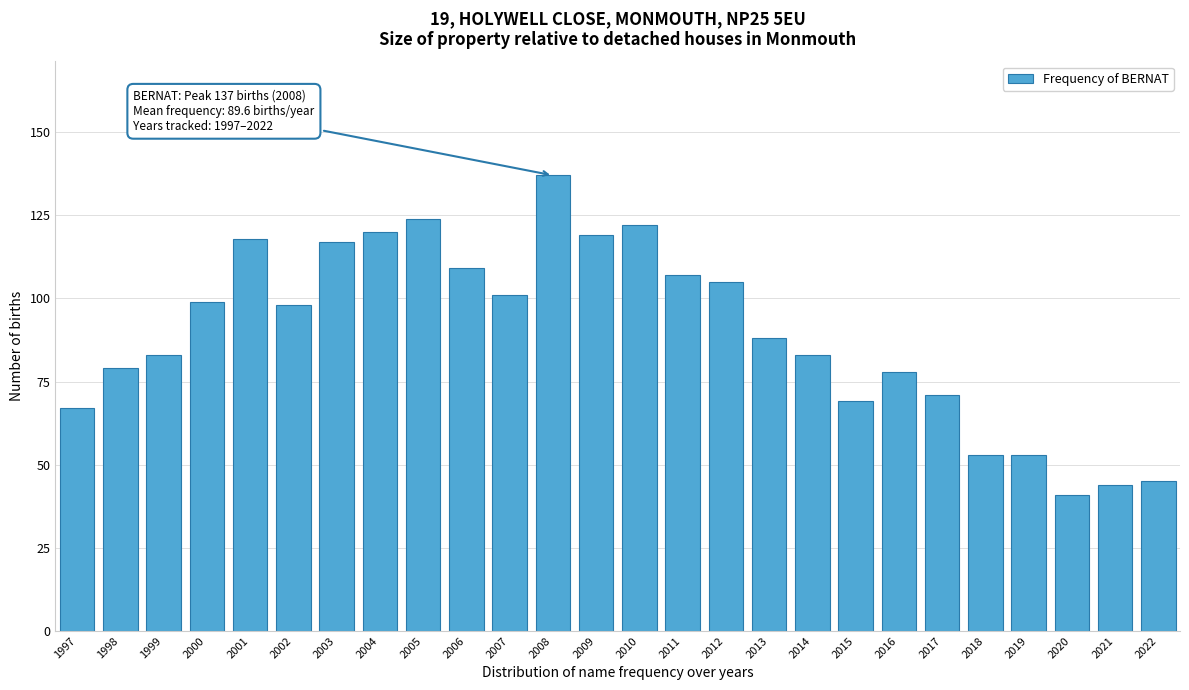

Reading right to left, extract all data points from this chart.

45	44	41	53	53	71	78	69	83	88	105	107	122	119	137	101	109	124	120	117	98	118	99	83	79	67